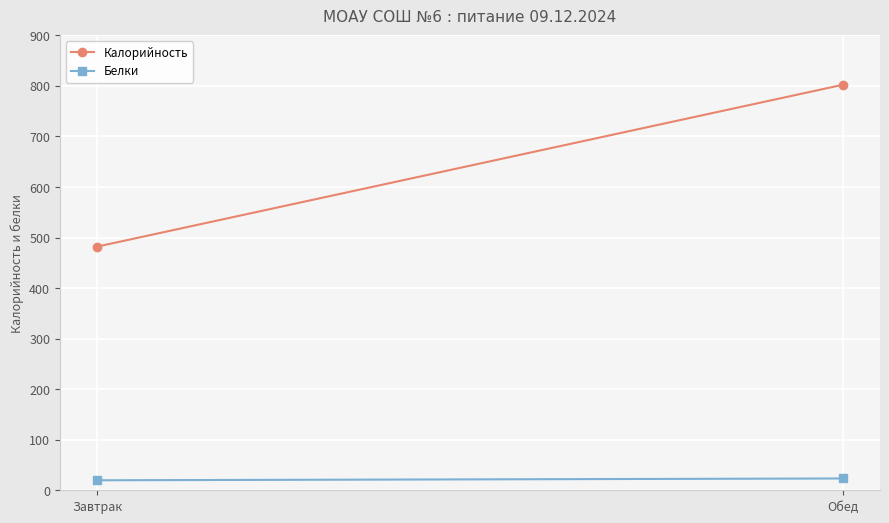

Reading left to right, what are all the values shown in this chart?

Калорийность: 482.1	802.3
Белки: 19.8	23.4